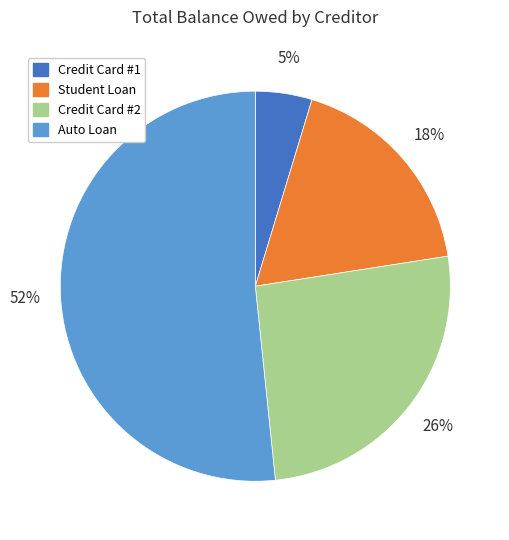

Is it true that Credit Card #1 is 5% of the pie?

True